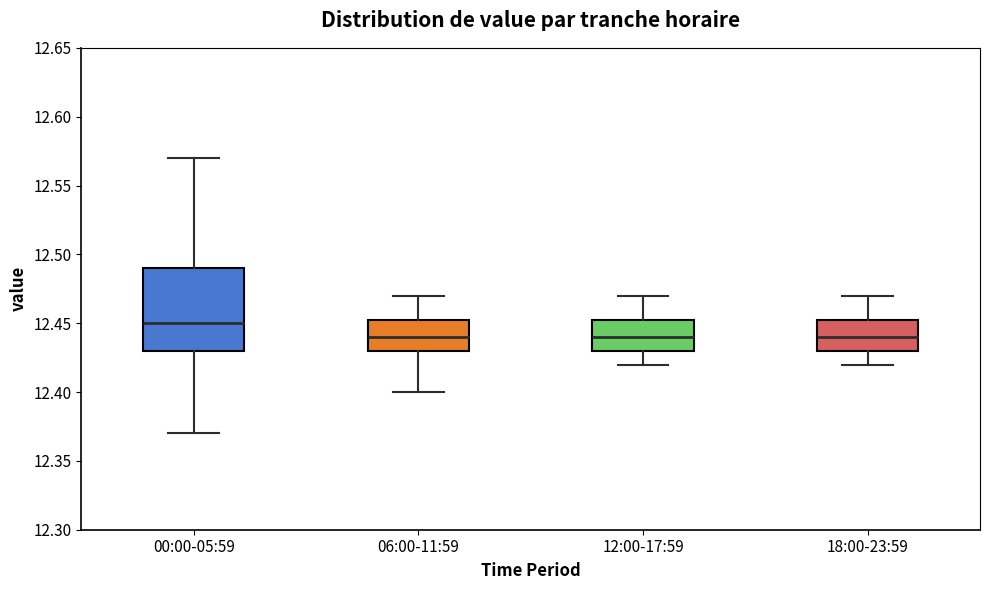

Reading left to right, transcribe this box plot: for each box, give where its median line is, the range the box spans, and where its two whiskers end, as read against the y-axis. The values are not printed on the chart, so give them approximately, as read against the axis.

00:00-05:59: median 12.450, box 12.430 to 12.490, whiskers 12.370 to 12.570
06:00-11:59: median 12.440, box 12.430 to 12.455, whiskers 12.400 to 12.470
12:00-17:59: median 12.440, box 12.430 to 12.455, whiskers 12.420 to 12.470
18:00-23:59: median 12.440, box 12.430 to 12.455, whiskers 12.420 to 12.470